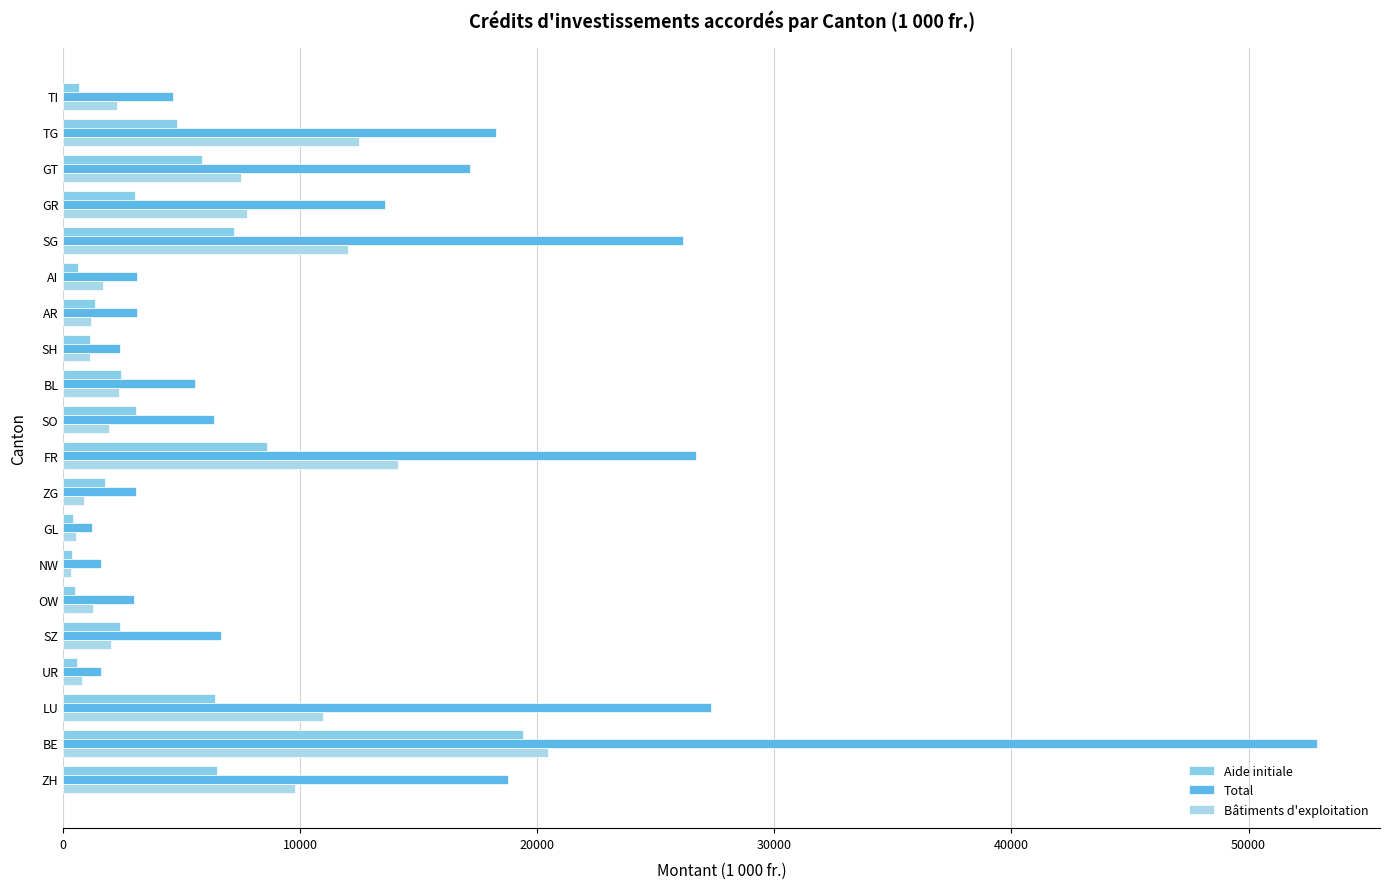

Which series has the largest total across all categories?

Total